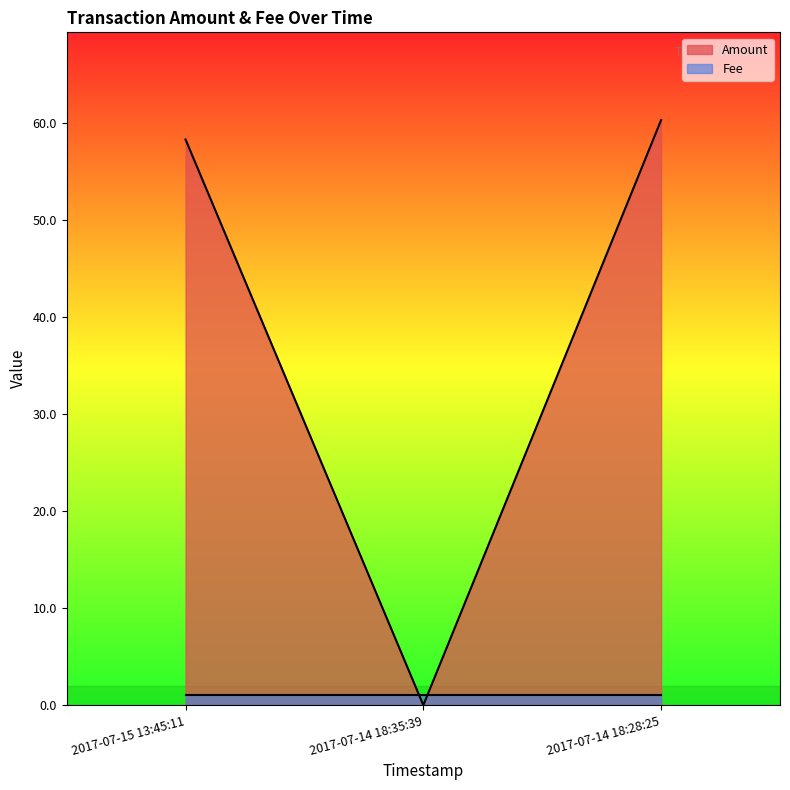

What is the difference between the maximum and minimum values?

60.3